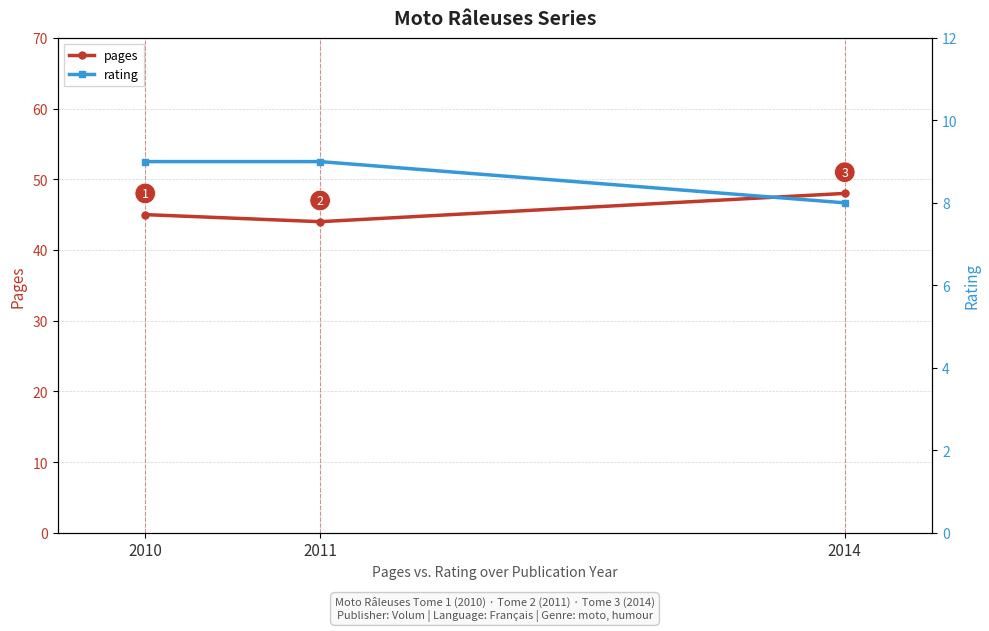

The value of pages at 2011 is 44. True or false?

True